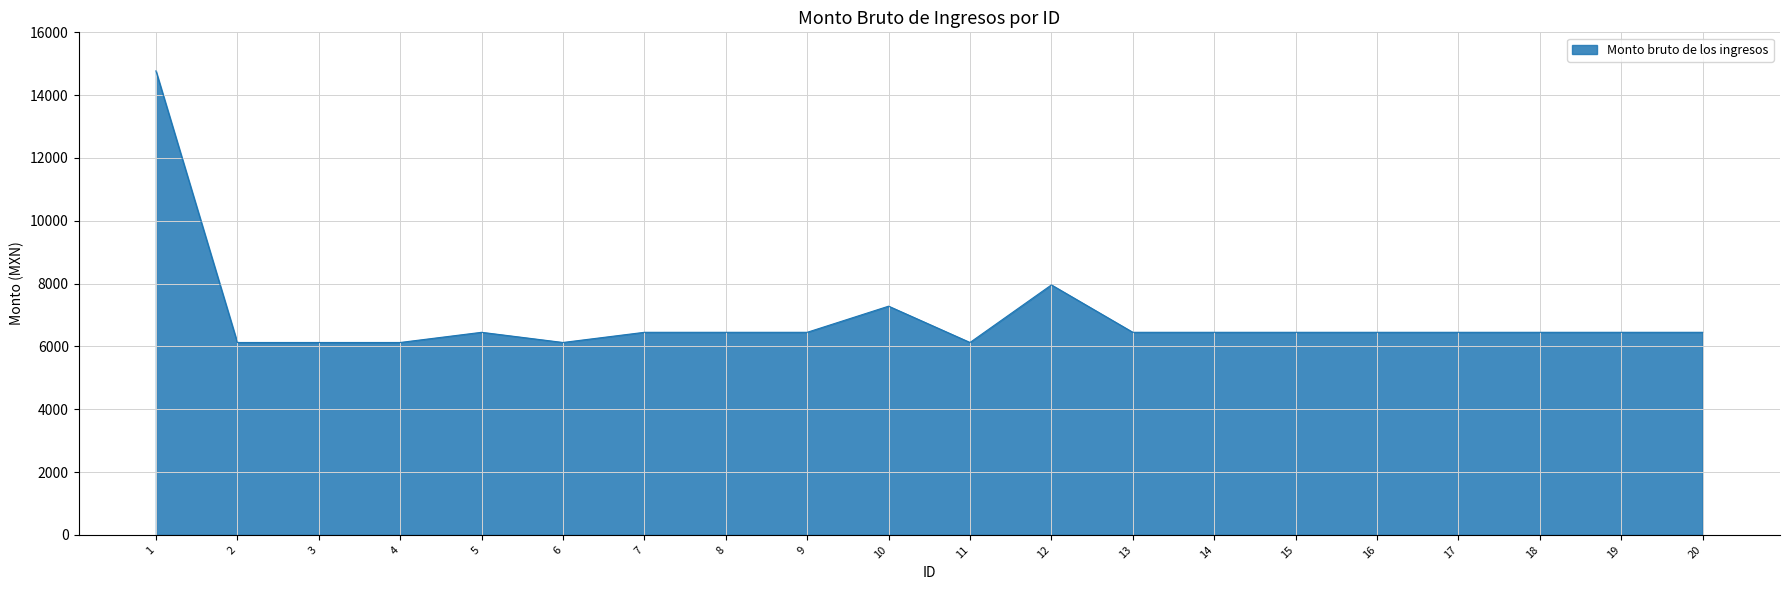

What is the difference between the values at 3 and 13?

324